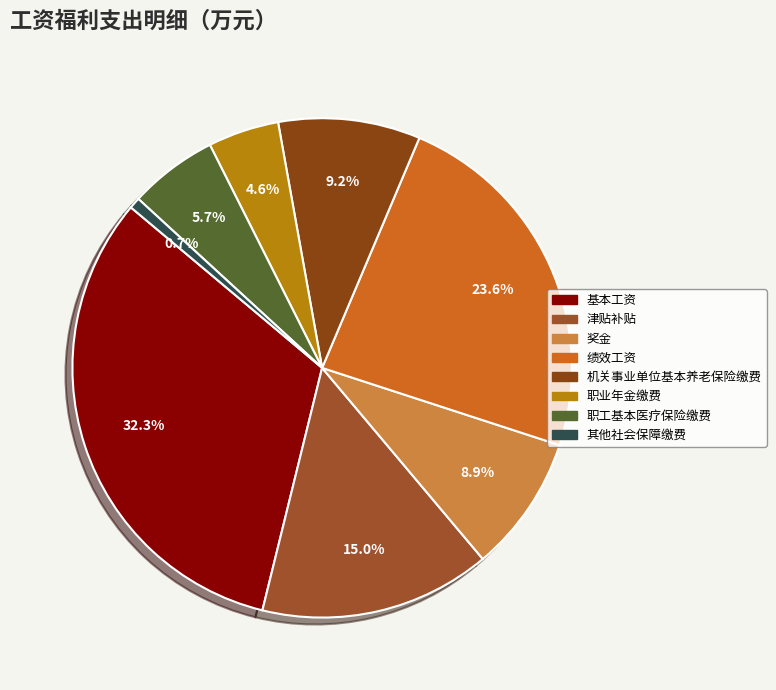

To the nearest percent, what is the average slice percentage?

13%